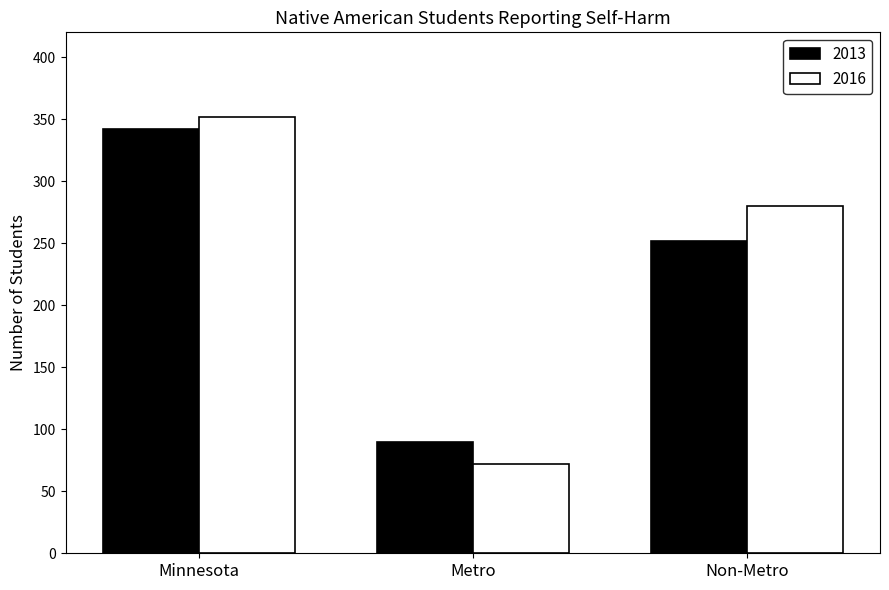

The value of 2013 at Non-Metro is 252. True or false?

True